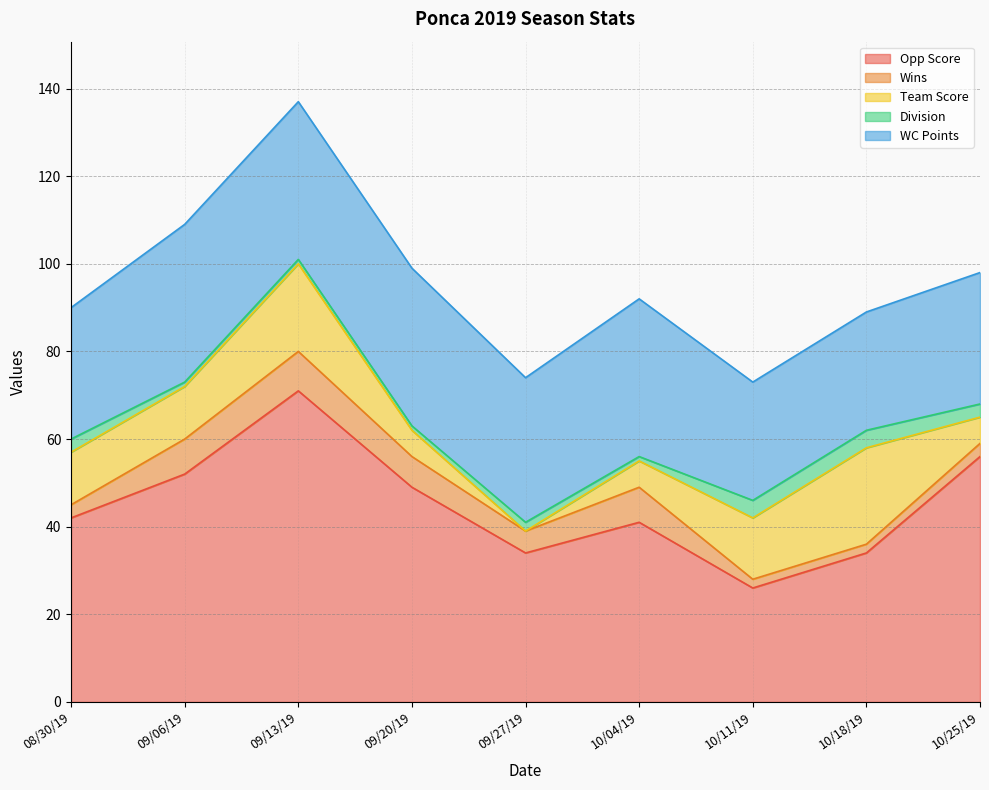

What is the average value of the Division series?

2